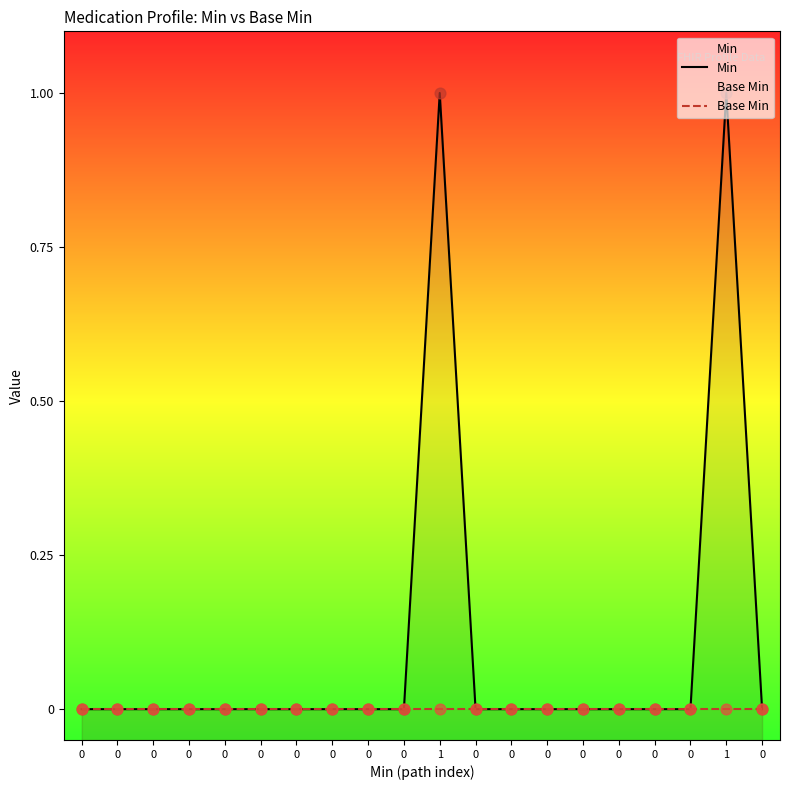

At which category is the sum across all series the highest?

1